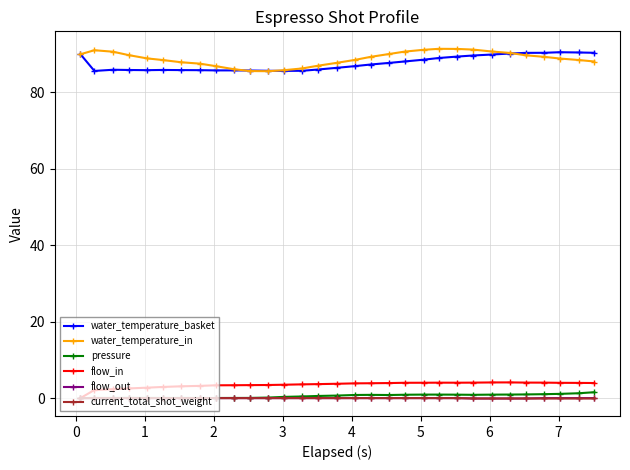

What are all the series names shown in the legend?

water_temperature_basket, water_temperature_in, pressure, flow_in, flow_out, current_total_shot_weight